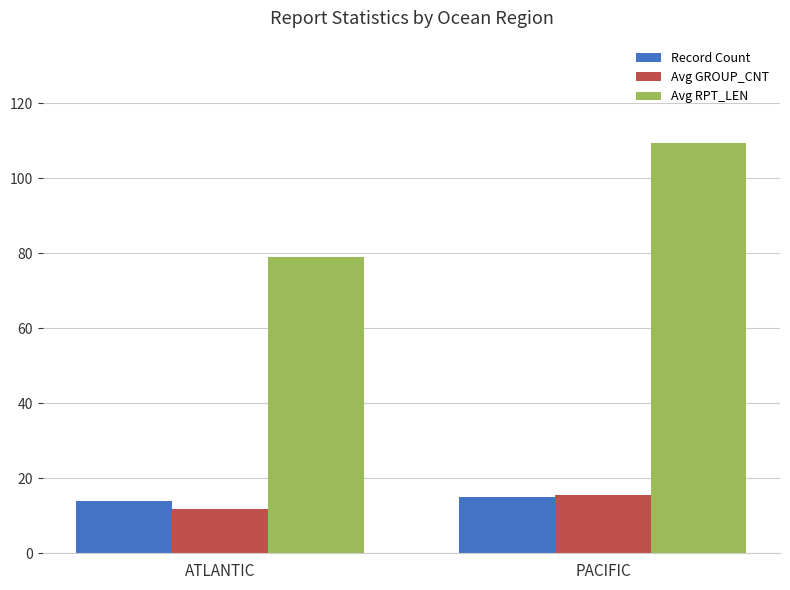

Is it true that Avg GROUP_CNT equals 11.8 at ATLANTIC?

True